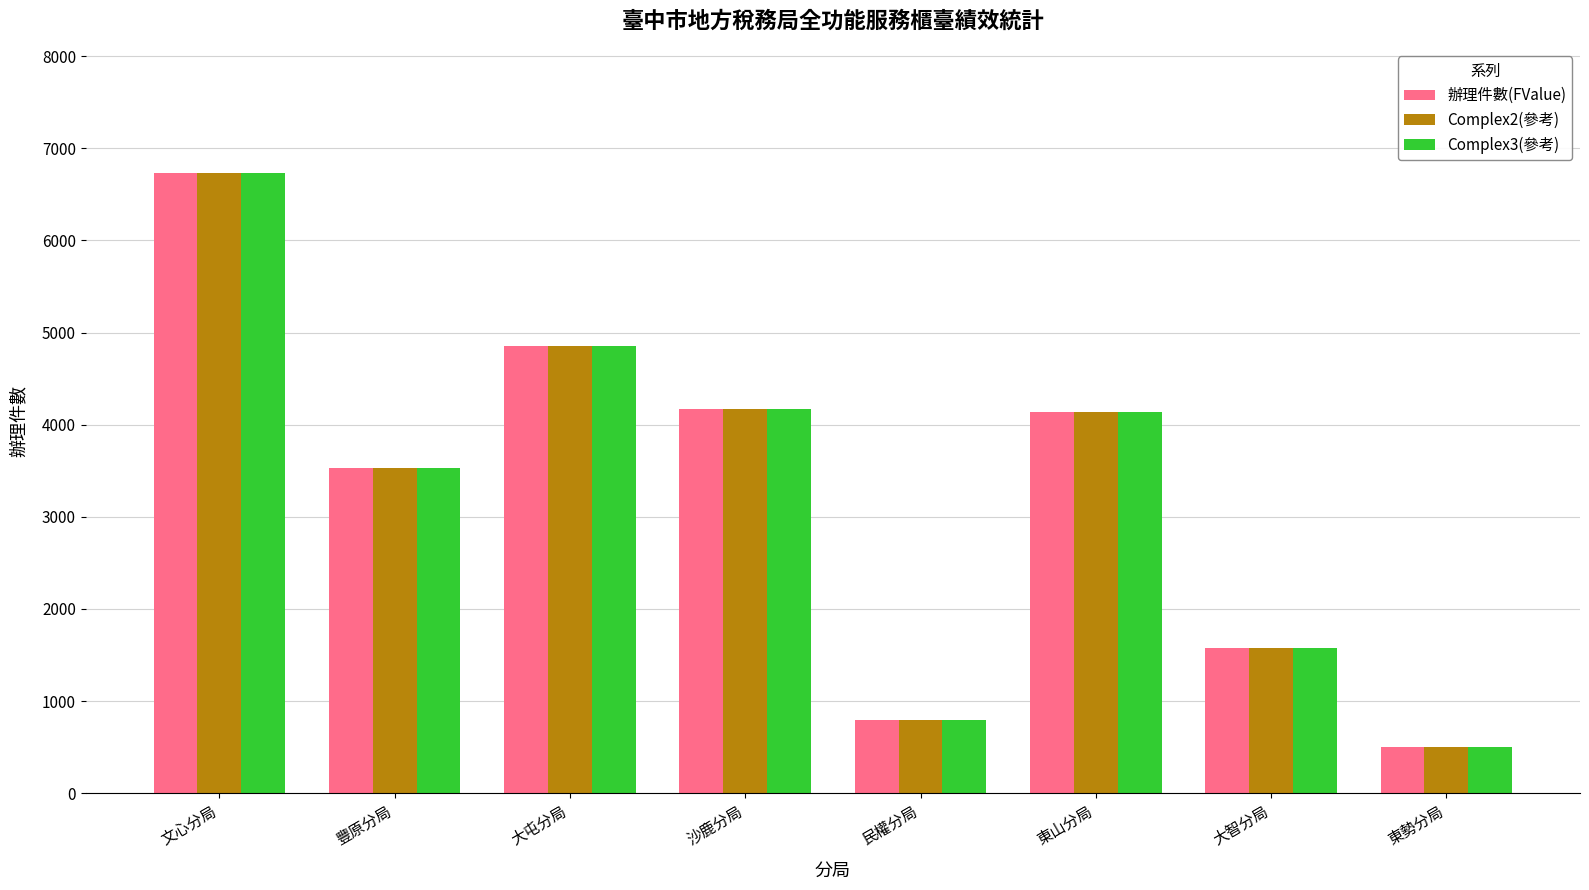

Which category has the lowest value across all series?

東勢分局